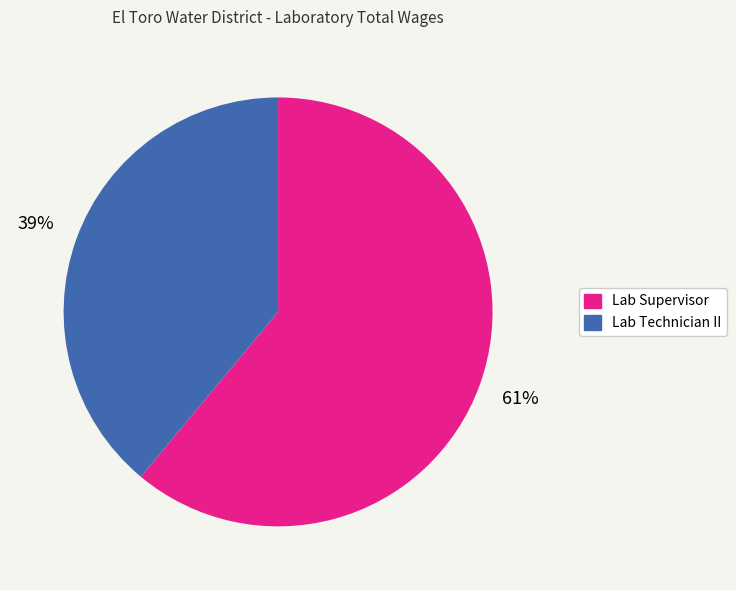

To the nearest percent, what is the average slice percentage?

50%